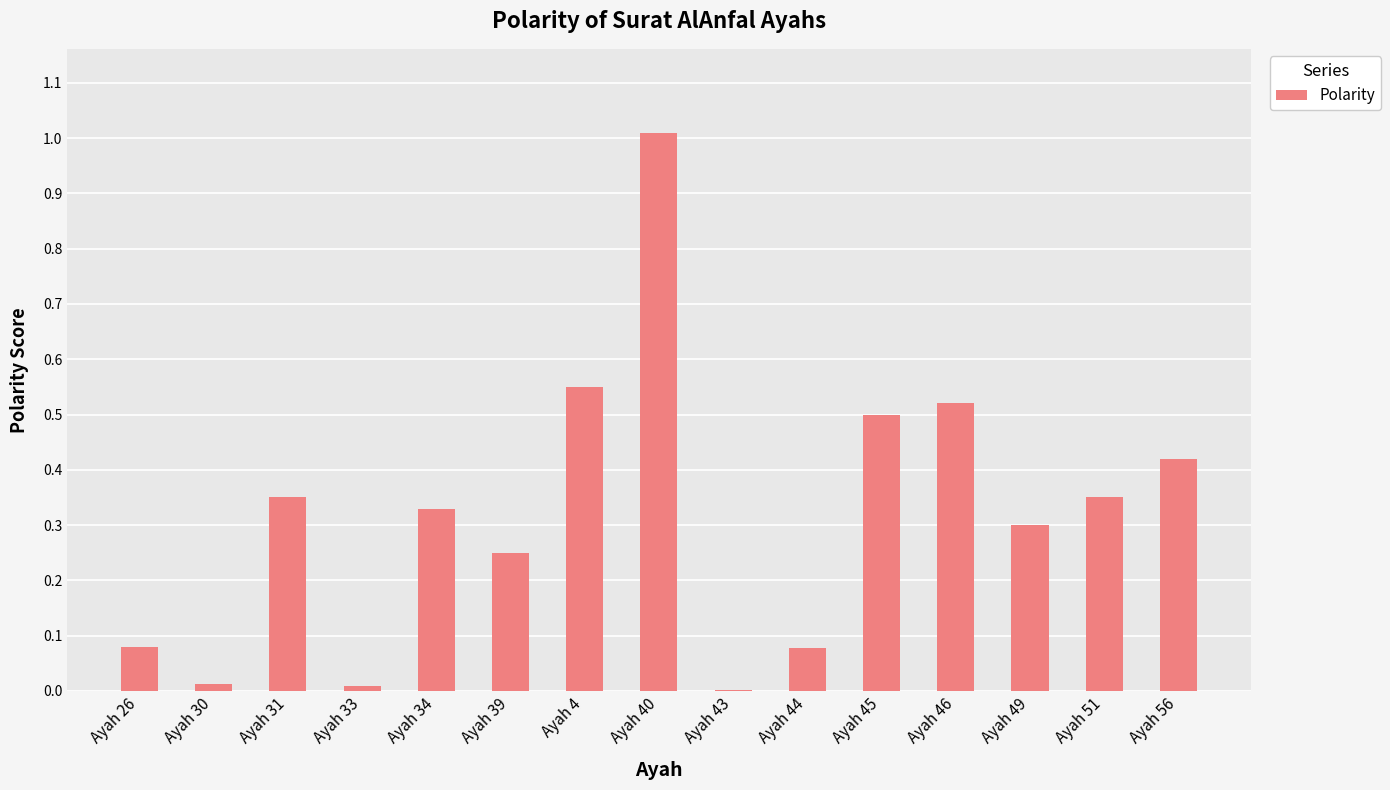

Which category has the highest value across all series?

Ayah 40